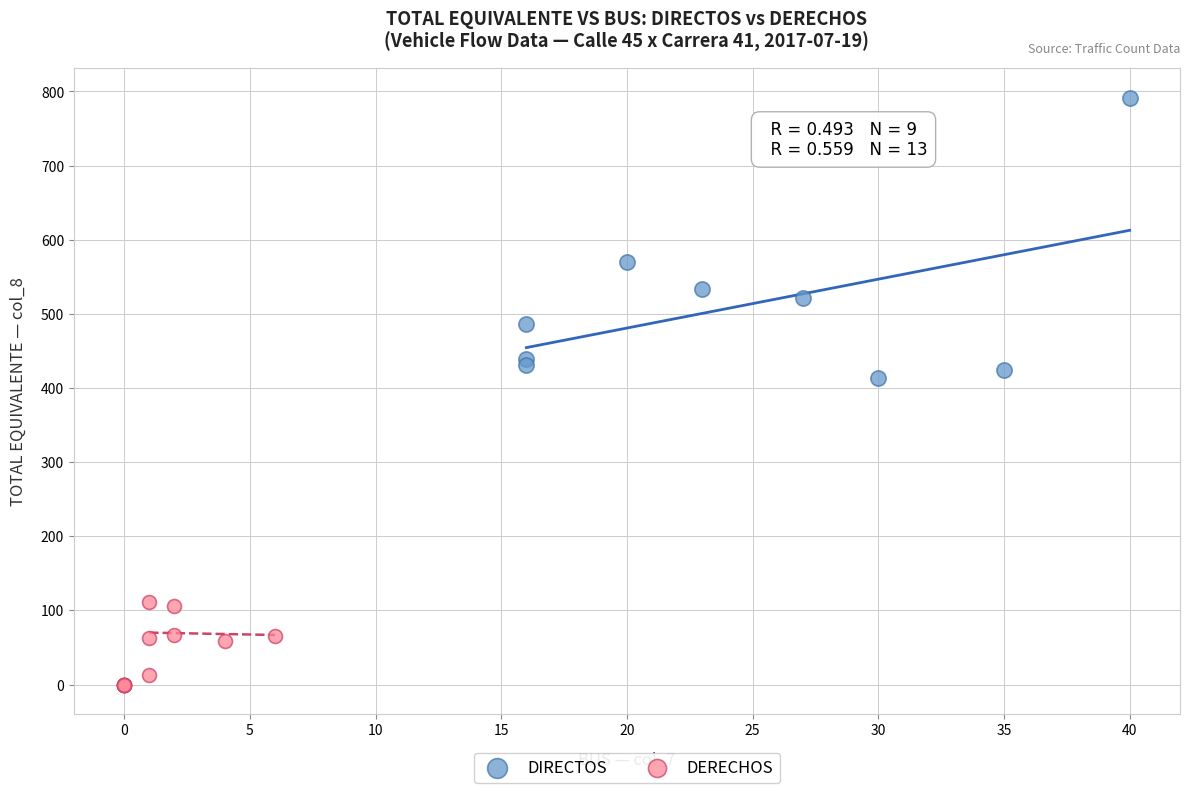

What are all the series names shown in the legend?

DIRECTOS, DERECHOS